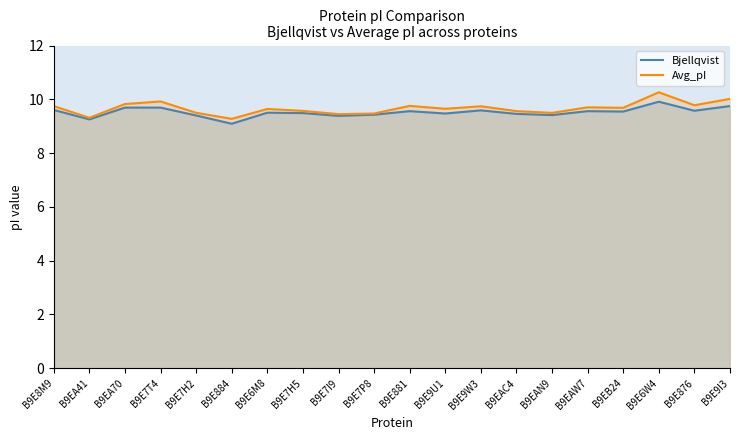

At which category is the sum across all series the highest?

B9E6W4